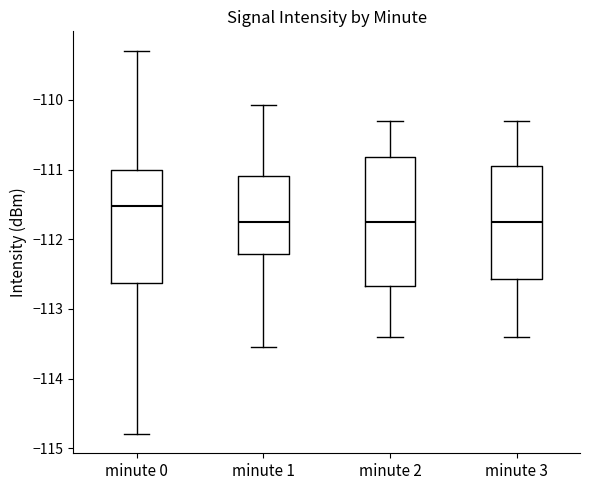

Where does the median line of the box for minute 3 sit on the y-axis? The values are not printed on the chart, so give them approximately, as read against the axis.

-111.7